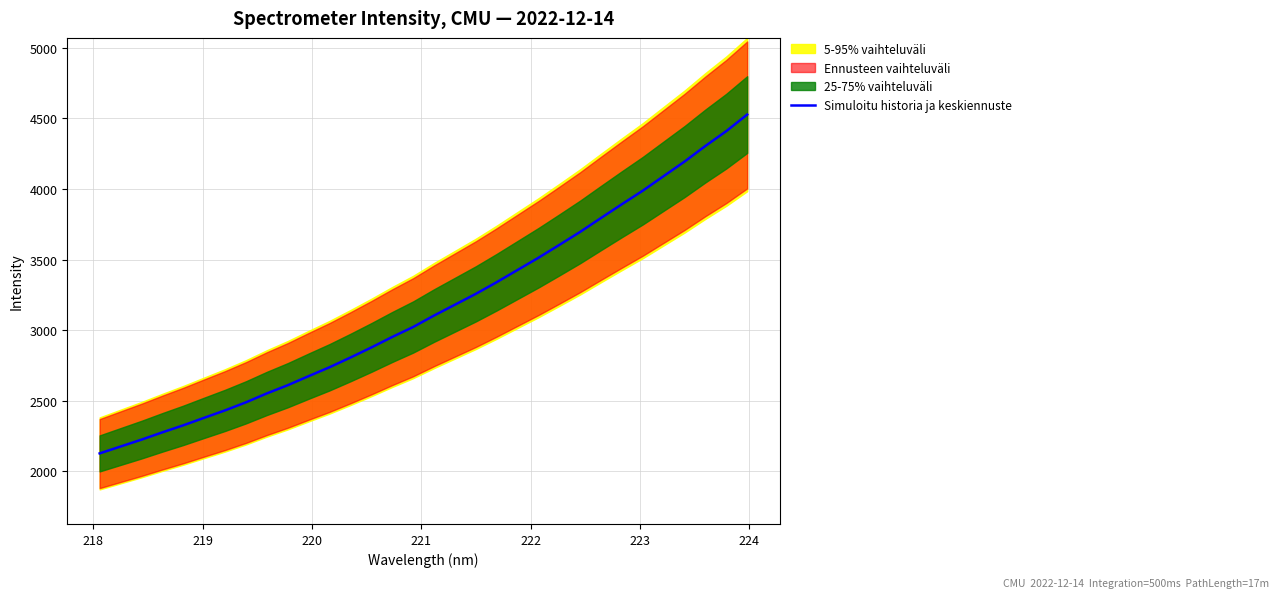

Reading left to right, list all the values displayed in this chart.

2126.9	2175.7	2224.4	2276.1	2325.9	2379.3	2432.0	2489.1	2552.1	2610.3	2674.7	2737.7	2806.4	2877.8	2952.2	3022.8	3103.8	3180.6	3257.5	3340.3	3426.8	3513.3	3604.4	3696.8	3795.5	3893.0	3988.8	4092.0	4195.0	4305.6	4410.5	4527.8